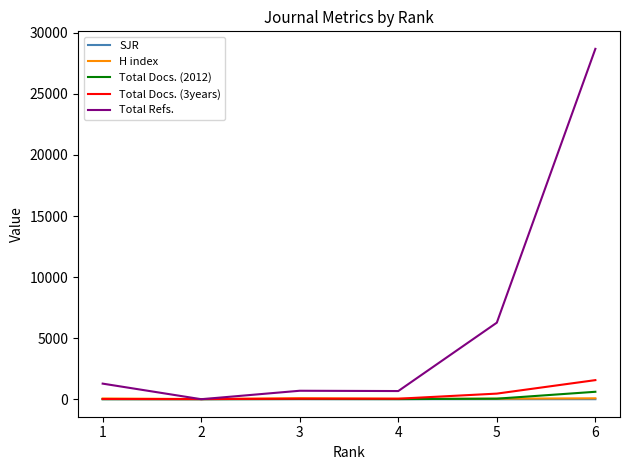

What is the maximum value for Total Refs.?

28687.0